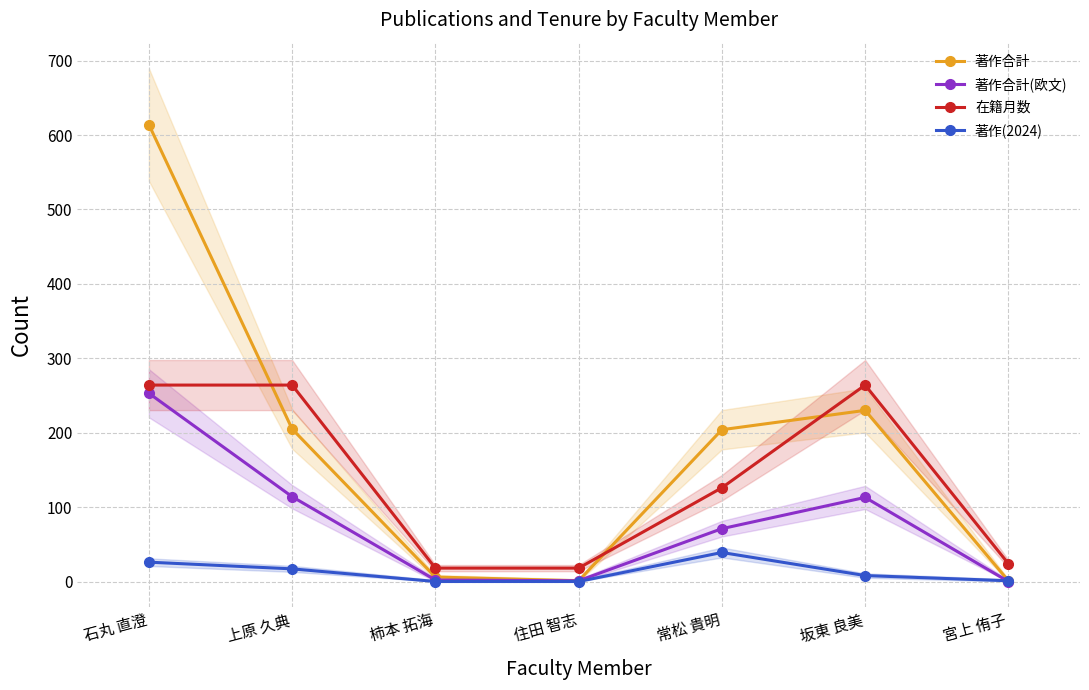

What is the difference between the 著作合計 values at 常松 貴明 and 上原 久典?

1